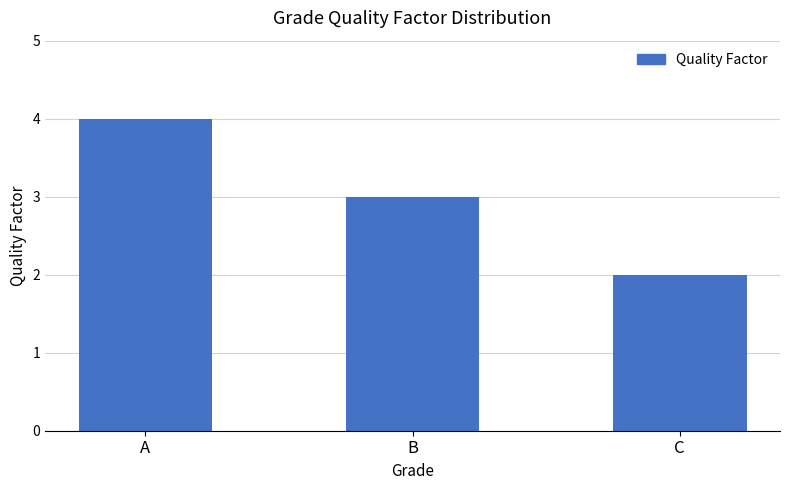

Is it true that the value at C is 1?

False